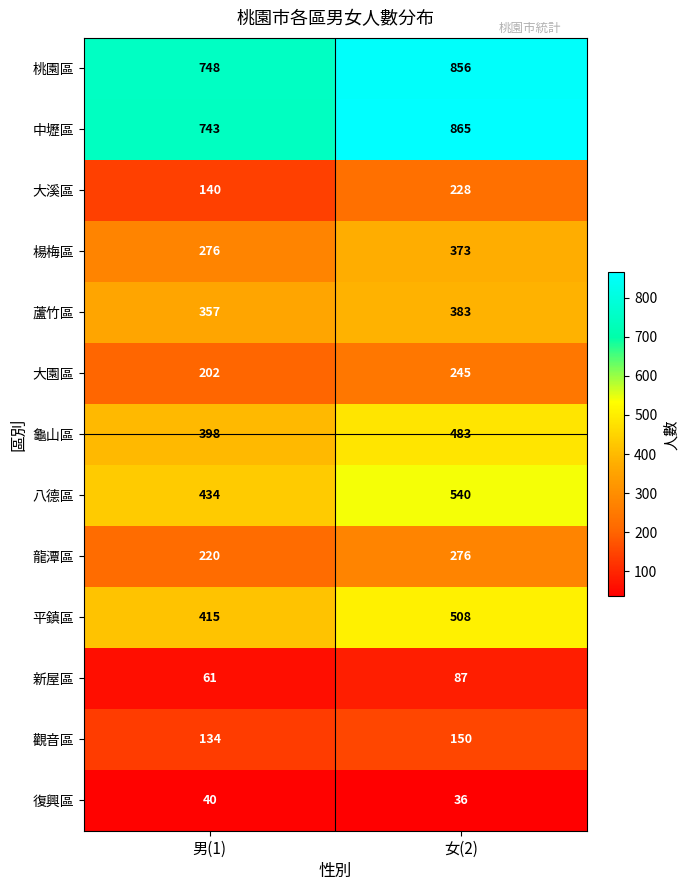

How many series are shown in this chart?

13